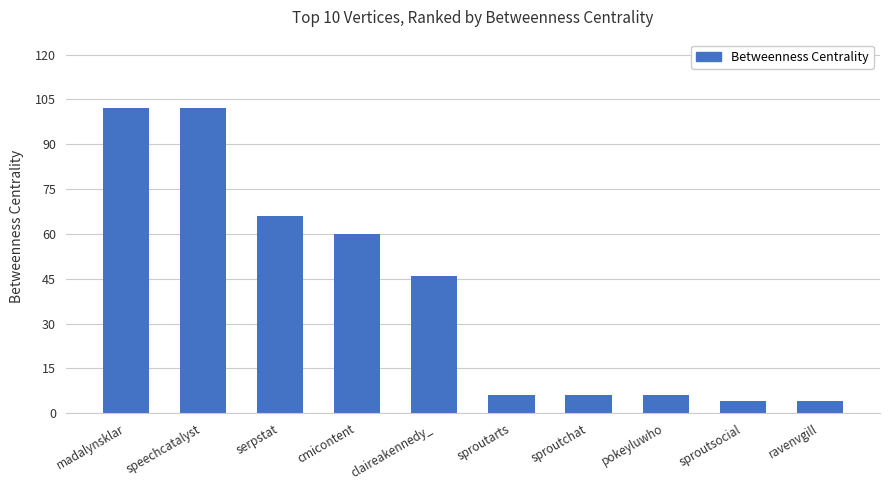

Reading left to right, extract all data points from this chart.

madalynsklar=102	speechcatalyst=102	serpstat=66	cmicontent=60	claireakennedy_=46	sproutarts=6	sproutchat=6	pokeyluwho=6	sproutsocial=4	ravenvgill=4